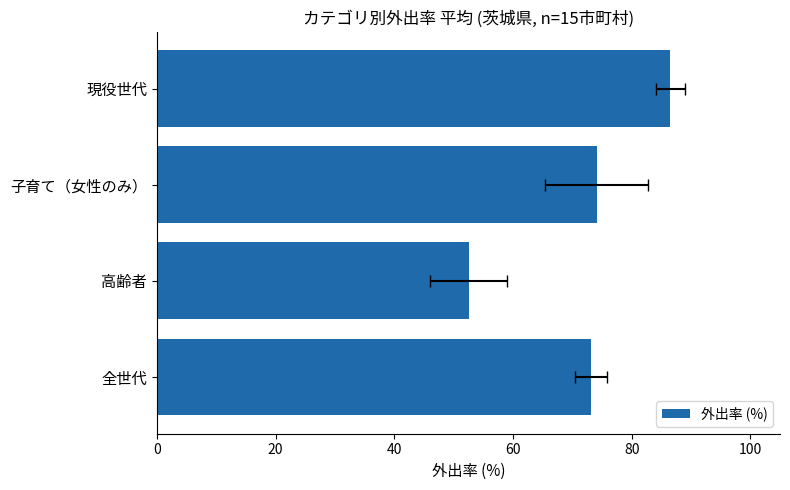

What is the sum of the values at 高齢者 and 子育て（女性のみ）?

126.7